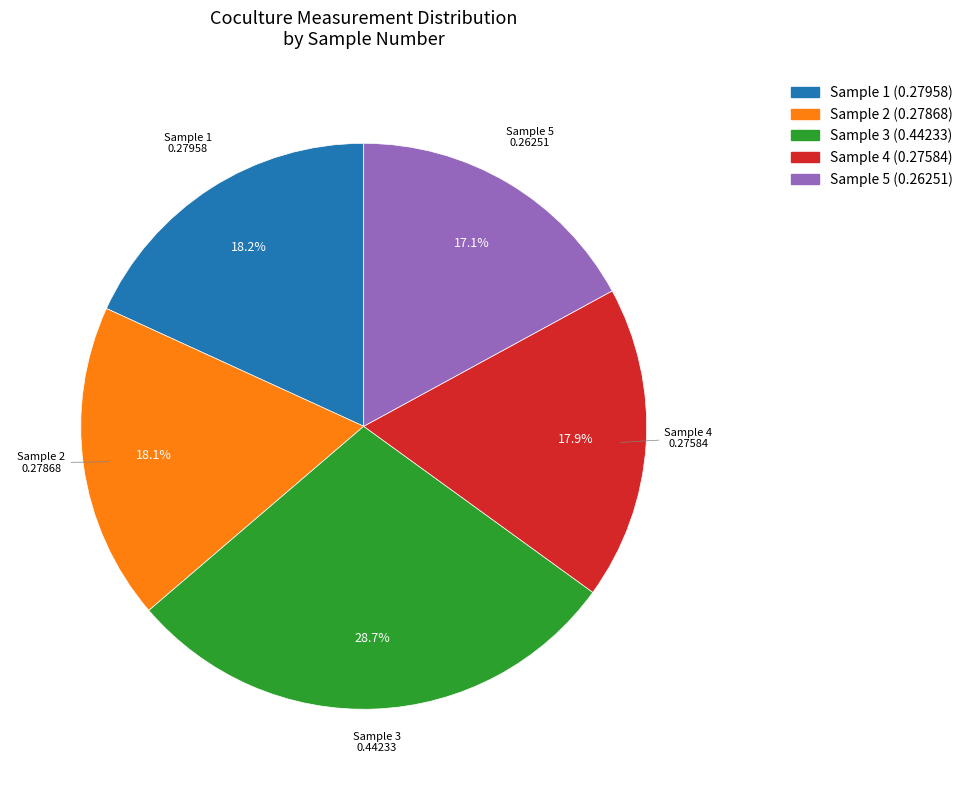

Is there any slice that represents more than half of the pie?

No